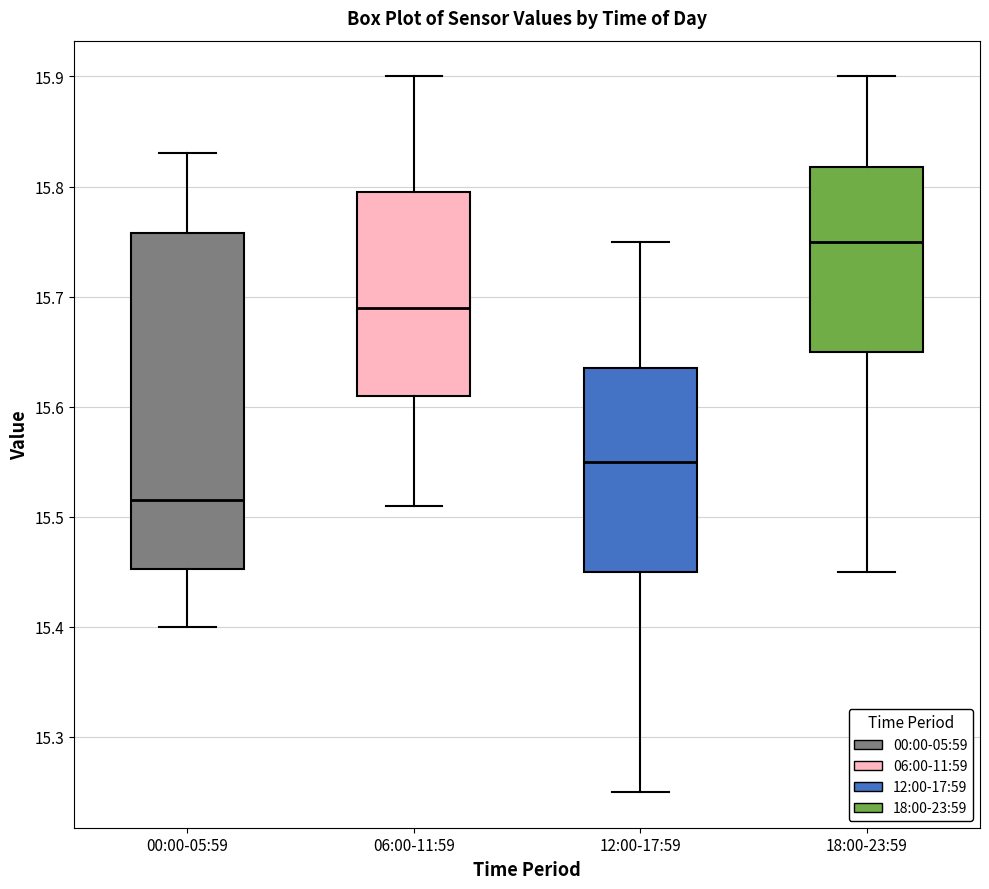

Reading left to right, read every box against the y-axis: the position of its median line, the range the box covers, and the ends of its whiskers. The values are not printed on the chart, so give them approximately, as read against the axis.

00:00-05:59: median 15.52, box 15.45 to 15.76, whiskers 15.40 to 15.83
06:00-11:59: median 15.69, box 15.61 to 15.80, whiskers 15.51 to 15.90
12:00-17:59: median 15.55, box 15.45 to 15.64, whiskers 15.25 to 15.75
18:00-23:59: median 15.75, box 15.65 to 15.82, whiskers 15.45 to 15.90